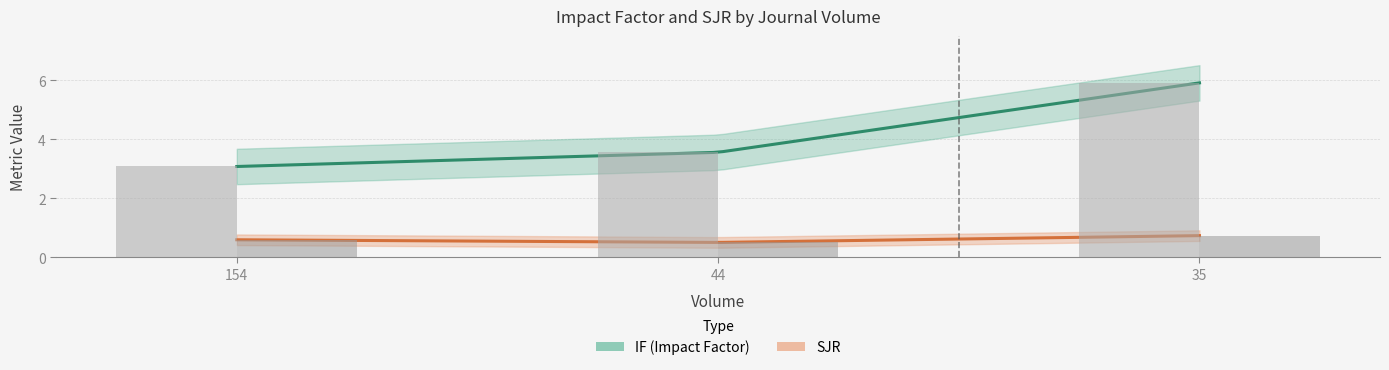

What is the difference between the IF values at 35 and 154?

2.8